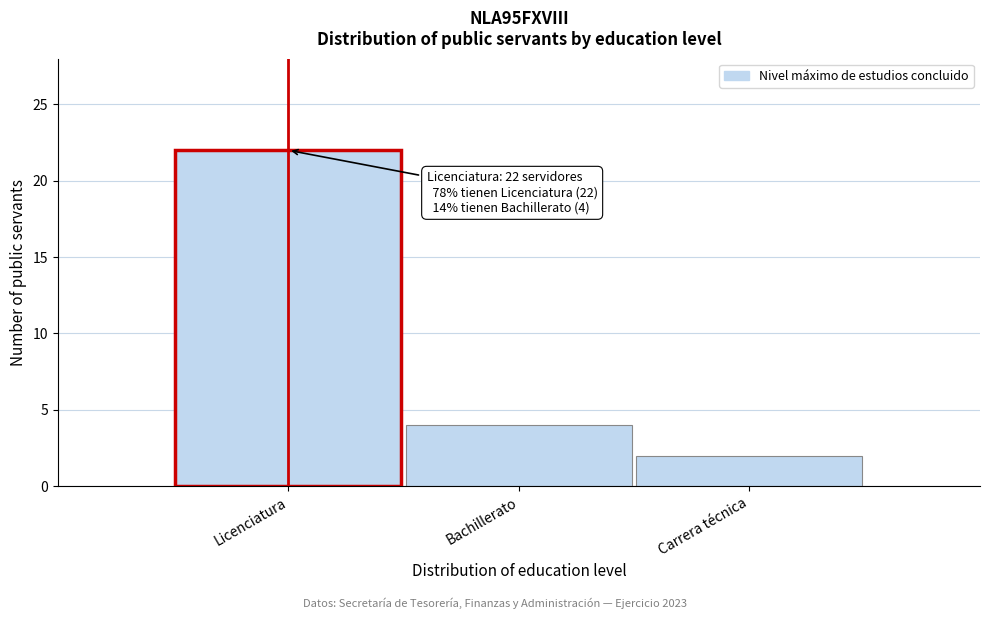

Reading left to right, extract all data points from this chart.

22	4	2